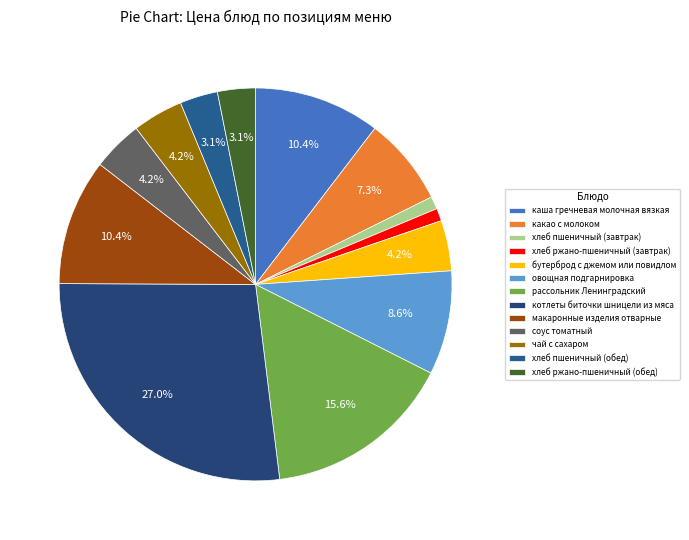

The соус томатный slice represents 4% of the pie. True or false?

True